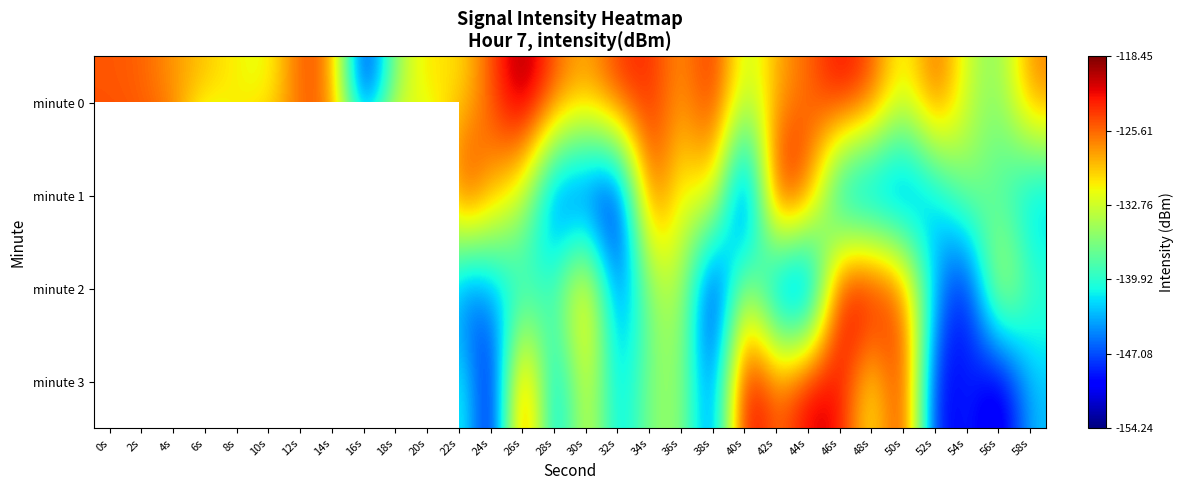

Rank the series at 40s from lowest to highest value.

minute 1, minute 0, minute 2, minute 3